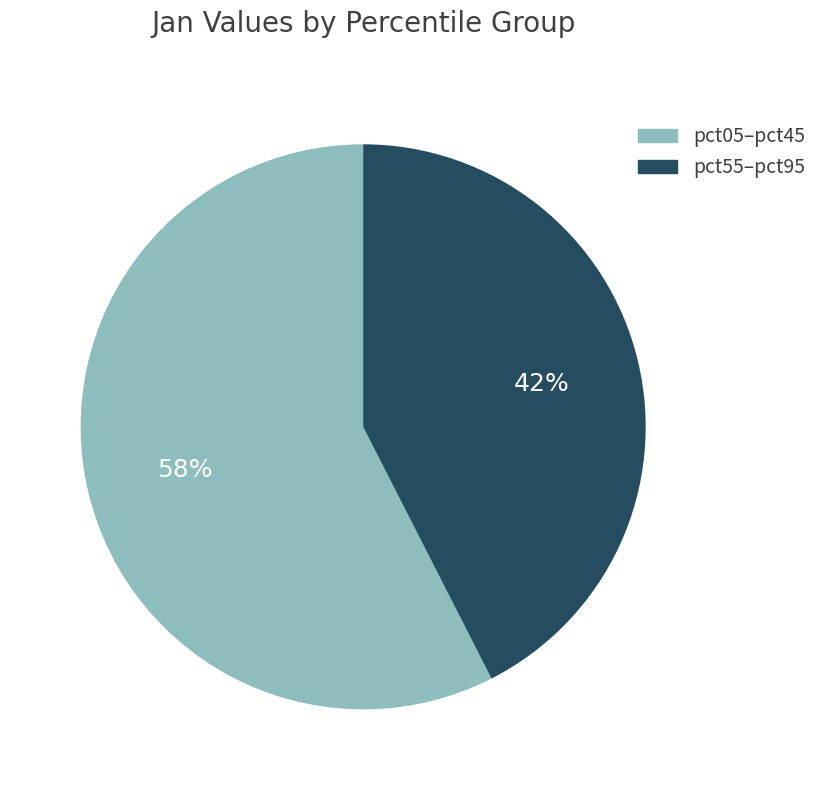

What is the smallest slice in the pie chart?

pct55–pct95